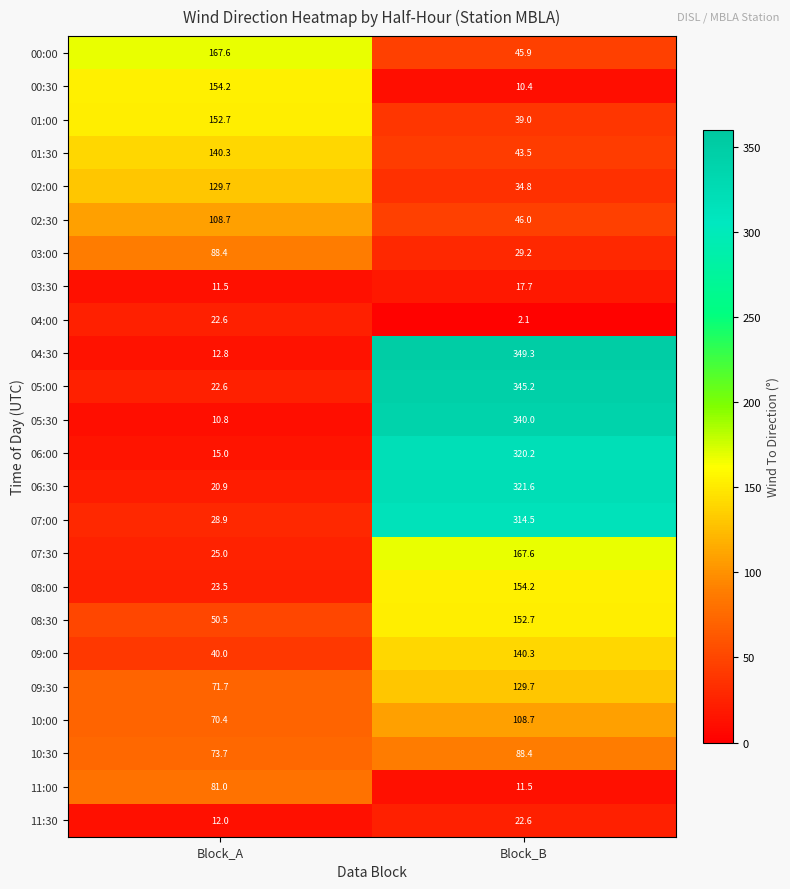

The value of 10:00 at Block_A is 70.4. True or false?

True